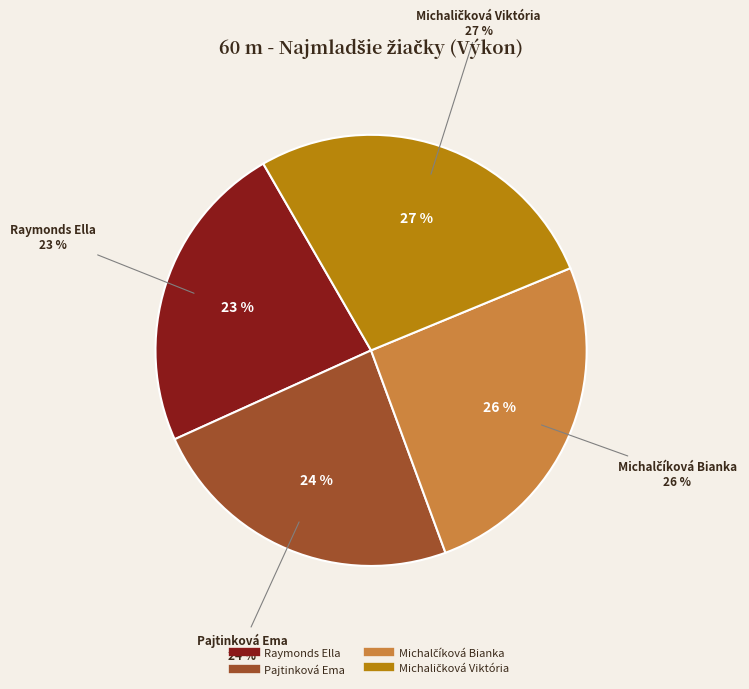

Does Pajtinková Ema represent more than half of the total?

No